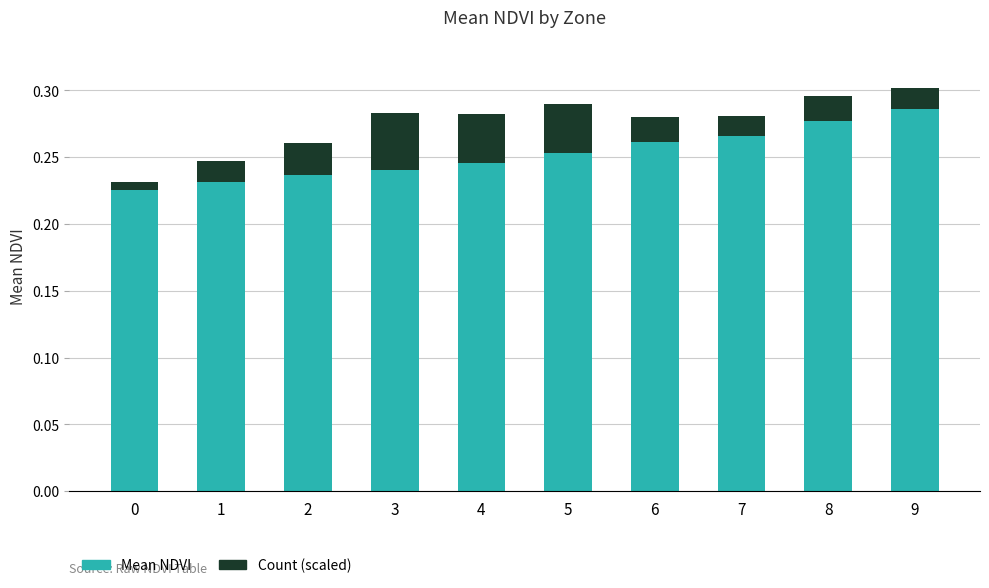

What is the sum of all Mean NDVI values?

2.5